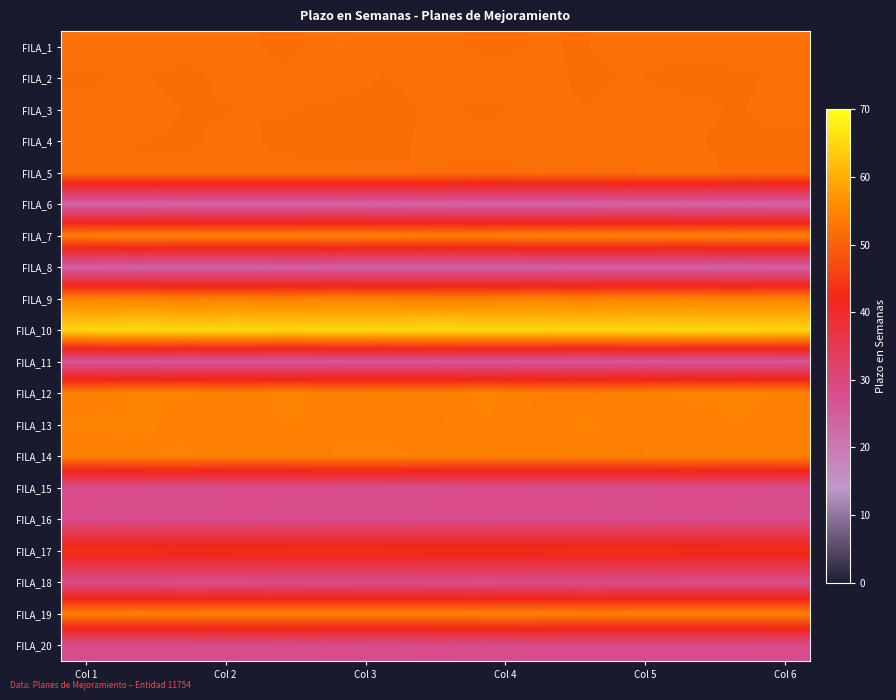

Reading left to right, list all the values displayed in this chart.

FILA_1: 52.1	52.0	52.2	52.1	51.8	52.2	52.1	52.1	51.8	52.0	51.9	52.2	52.1	52.2	52.0
FILA_2: 51.9	52.0	51.8	52.2	52.1	52.1	51.9	52.2	52.2	52.1	51.8	52.0	51.8	51.8	52.1
FILA_3: 52.1	52.2	51.9	51.9	52.0	51.8	51.8	52.0	51.9	52.1	52.0	52.2	52.1	51.9	52.2
FILA_4: 52.2	51.9	51.9	52.1	51.8	51.8	51.7	52.1	52.1	52.1	52.1	52.0	52.0	51.8	51.8
FILA_5: 52.1	52.0	52.0	52.1	52.1	52.0	52.0	51.9	51.8	52.0	51.9	52.0	52.2	51.9	51.8
FILA_6: 23.5	23.5	23.6	23.6	23.6	23.6	23.5	23.6	23.5	23.5	23.5	23.6	23.6	23.5	23.6
FILA_7: 54.1	54.4	54.3	54.2	54.2	54.4	54.2	54.1	54.1	54.5	54.5	54.4	54.2	54.5	54.4
FILA_8: 23.6	23.6	23.5	23.5	23.7	23.6	23.5	23.5	23.6	23.5	23.7	23.6	23.6	23.6	23.6
FILA_9: 54.3	54.4	54.1	54.2	54.0	54.3	54.2	54.1	54.1	54.3	54.1	54.5	54.3	54.2	54.3
FILA_10: 64.8	65.4	65.1	65.3	64.9	65.1	65.1	65.4	65.2	65.1	65.0	65.0	65.2	65.1	64.8
FILA_11: 25.9	26.0	25.8	25.9	25.8	25.9	25.8	25.9	25.9	25.9	25.8	26.0	25.8	25.7	25.9
FILA_12: 54.2	54.5	54.5	54.2	54.5	54.2	54.3	54.2	54.5	54.1	54.0	54.3	54.6	54.5	54.4
FILA_13: 54.5	54.5	54.3	54.2	54.4	54.4	54.2	54.1	54.4	54.2	54.5	54.1	54.1	54.5	54.1
FILA_14: 54.1	54.3	54.5	54.1	54.2	54.4	54.5	54.3	54.1	54.0	54.1	54.1	54.4	54.1	54.3
FILA_15: 28.2	28.2	28.1	28.2	28.2	28.2	28.0	28.0	28.3	28.1	28.1	28.1	28.2	28.3	28.1
FILA_16: 28.3	28.0	28.2	28.2	28.0	28.0	28.1	28.3	28.2	28.3	28.2	28.1	28.2	28.0	28.0
FILA_17: 43.7	43.7	43.5	43.6	43.6	43.7	43.6	43.5	43.5	43.5	43.6	43.7	43.6	43.5	43.5
FILA_18: 28.2	28.2	28.0	28.0	28.2	28.0	28.2	28.1	28.0	28.3	28.0	28.1	28.0	28.0	28.0
FILA_19: 54.2	54.3	54.2	54.5	54.5	54.4	54.3	54.4	54.6	54.6	54.2	54.3	54.3	54.3	54.5
FILA_20: 28.1	28.0	28.1	28.1	28.0	28.2	28.0	28.3	28.0	28.2	28.3	28.3	28.2	28.2	28.2